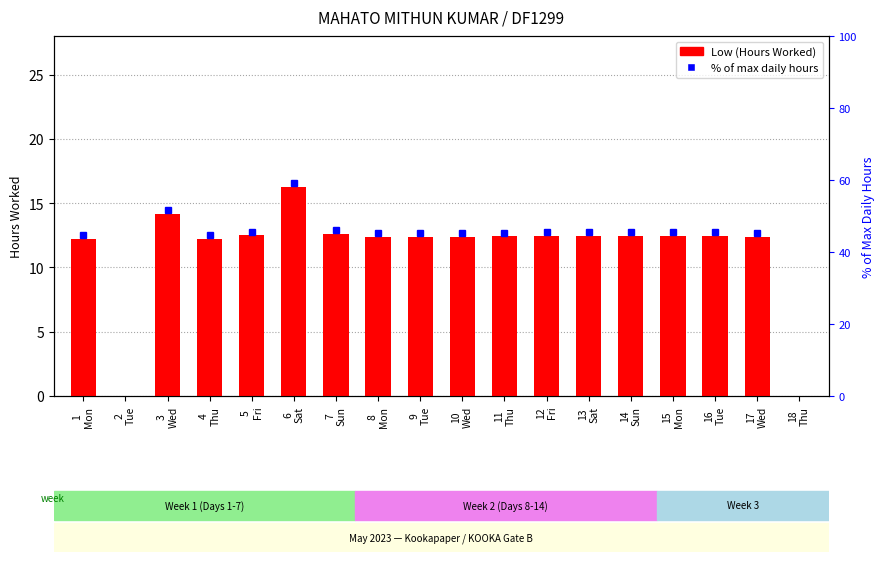

Are the bars horizontal?

No